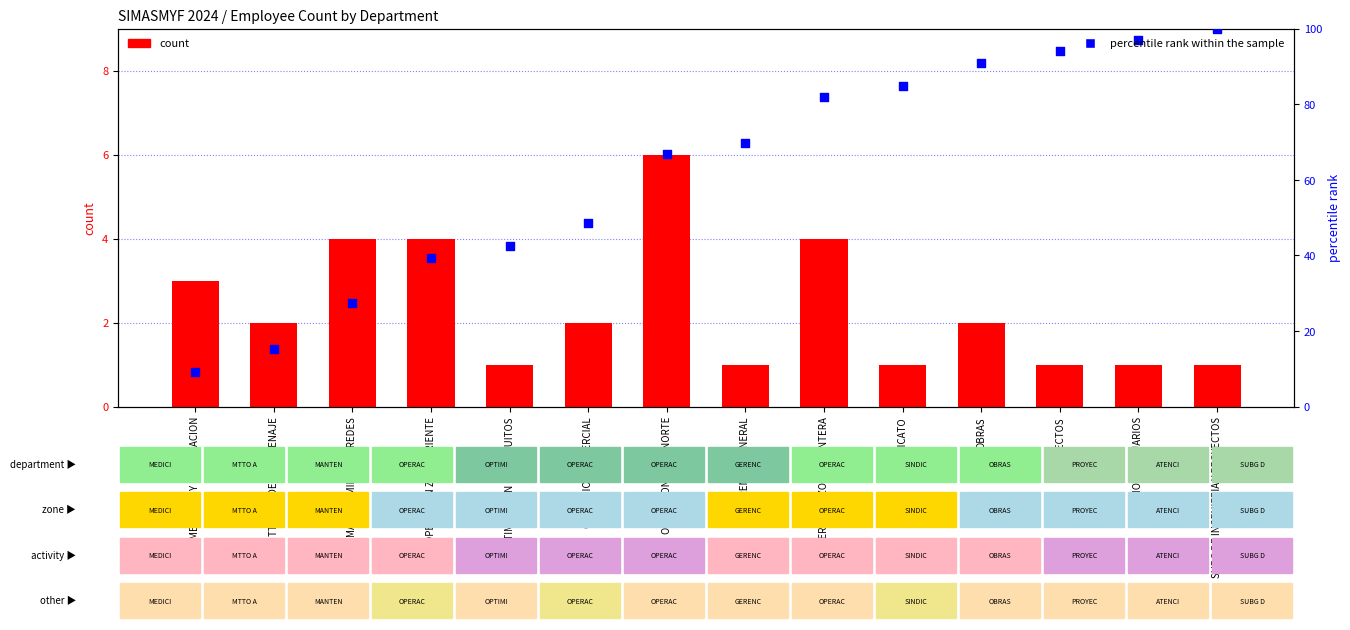

Which series reaches the minimum Y coordinate?

count